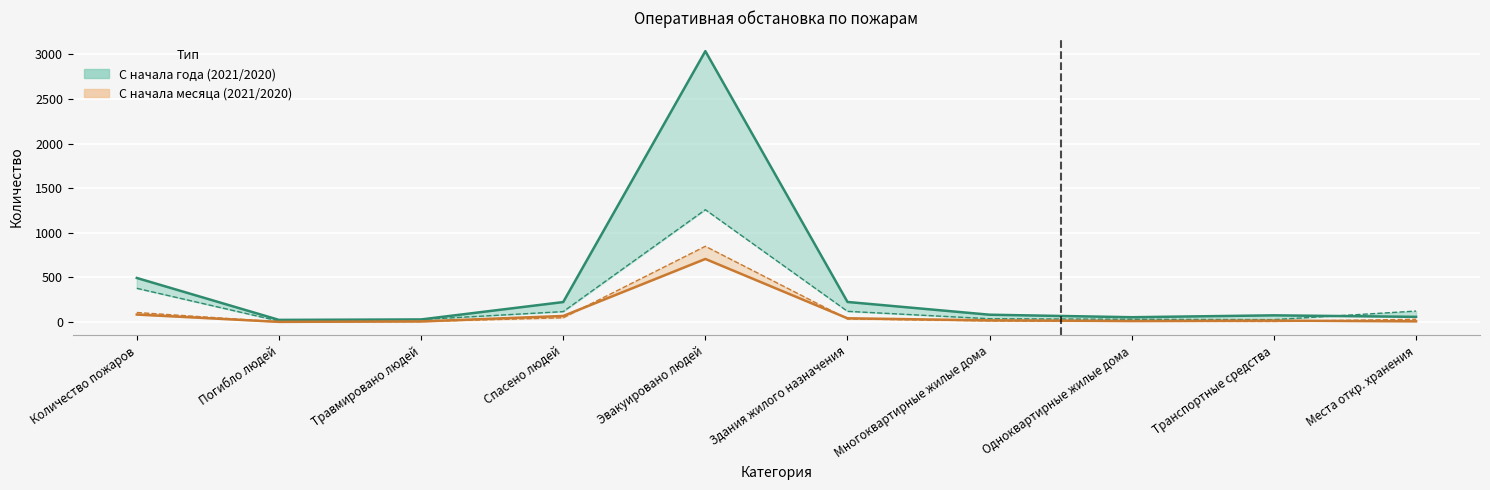

At how many categories does at least one series exceed 1099?

1